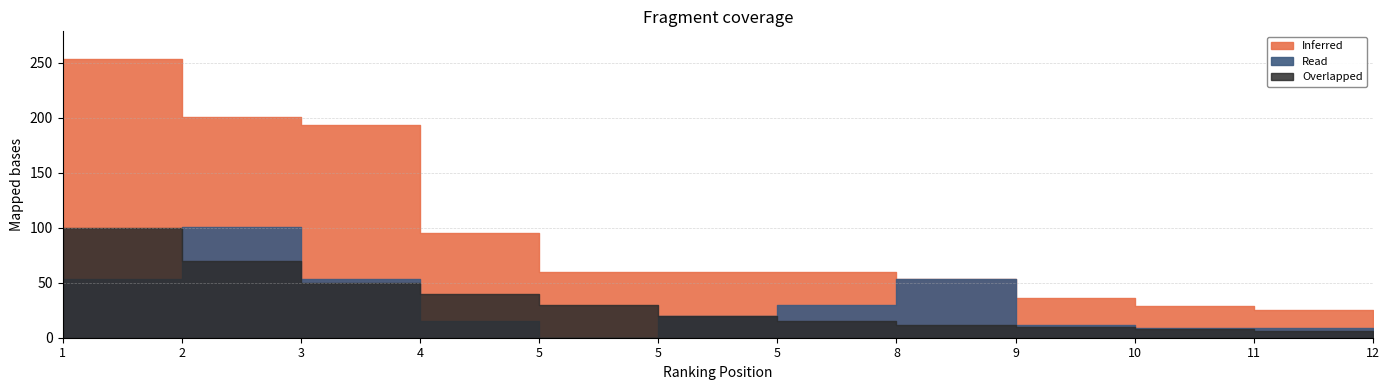

Is the value of Inferred at 4 greater than the value of Overlapped at 9?

Yes